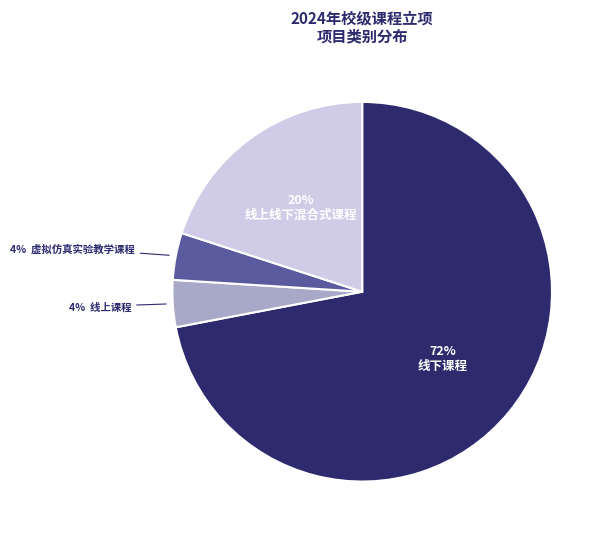

Is there any slice that represents more than half of the pie?

Yes